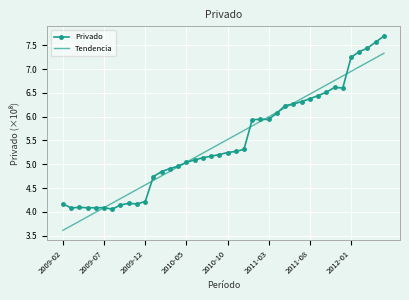

What is the smallest value displayed?

3.6